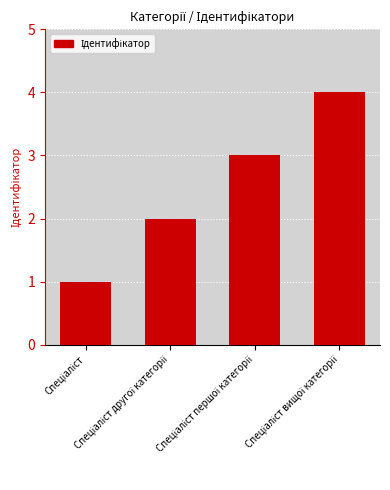

What is the maximum value shown in the chart?

4